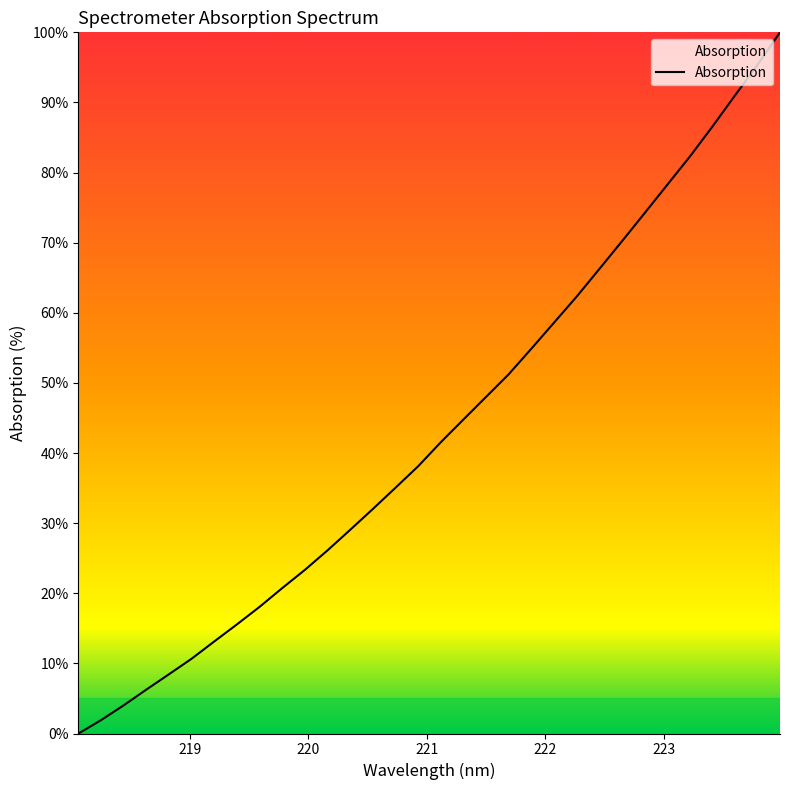

Is this an area chart (filled region under the line)?

No